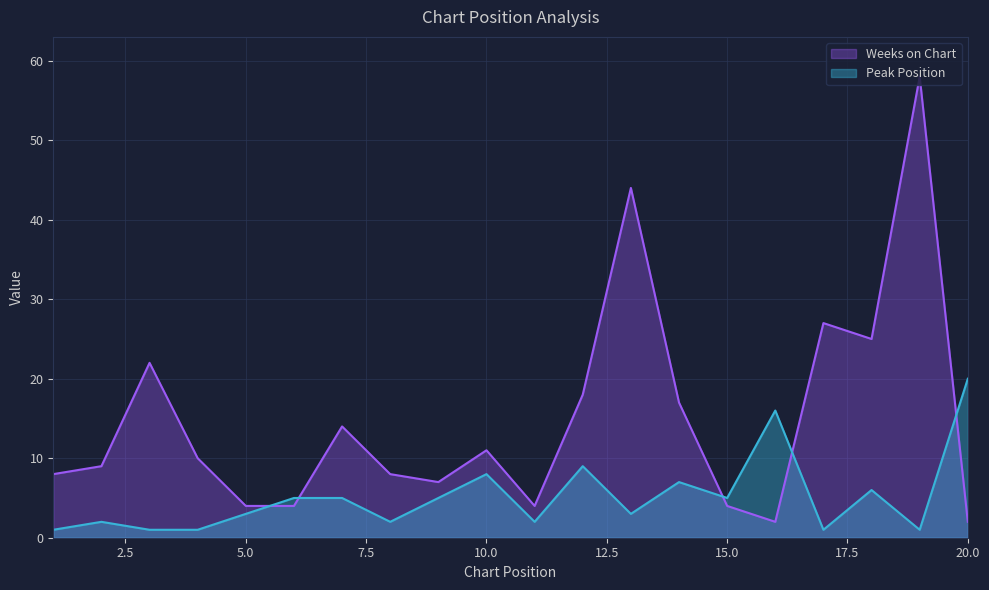

The value of Peak Position at 7 is 5. True or false?

True